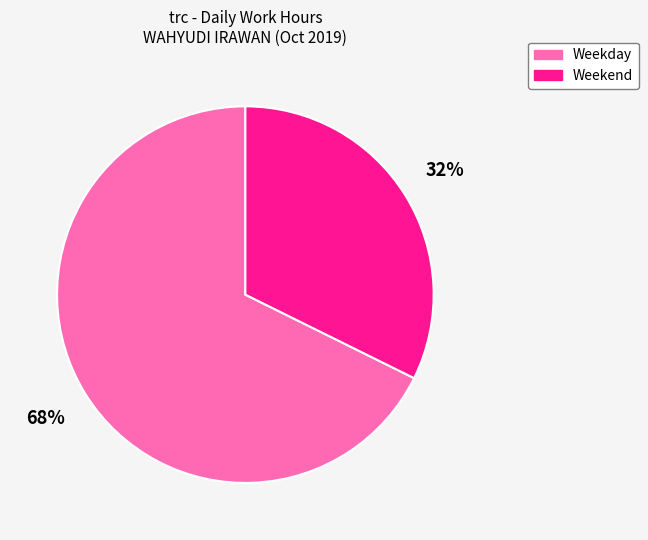

Approximately how many times larger is the value at Weekday compared to Weekend?

2.1